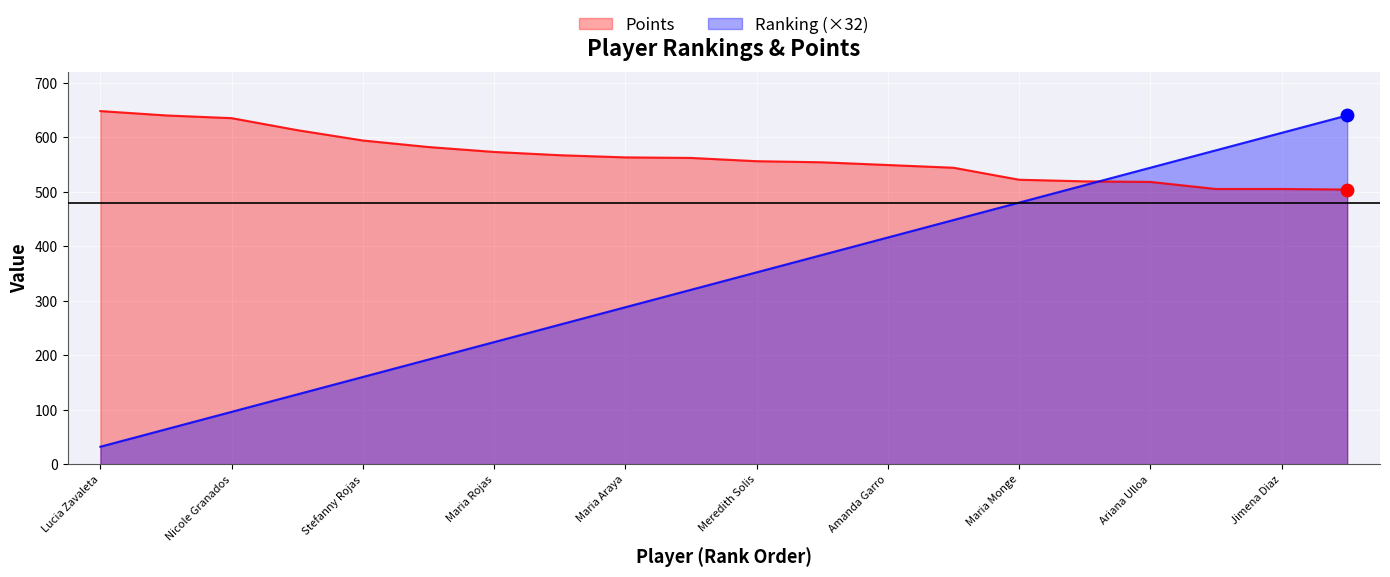

At how many categories does at least one series exceed 256?

20